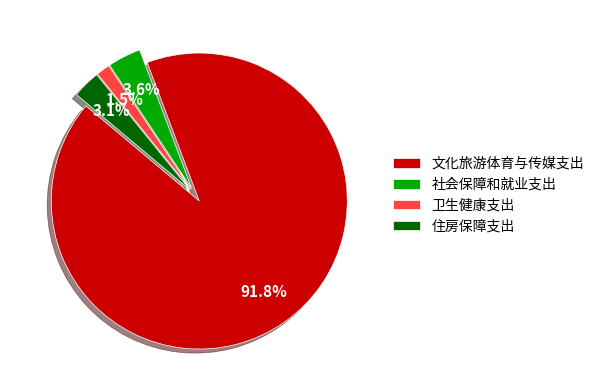

To the nearest percent, what is the combined percentage of 卫生健康支出 and 社会保障和就业支出?

5%